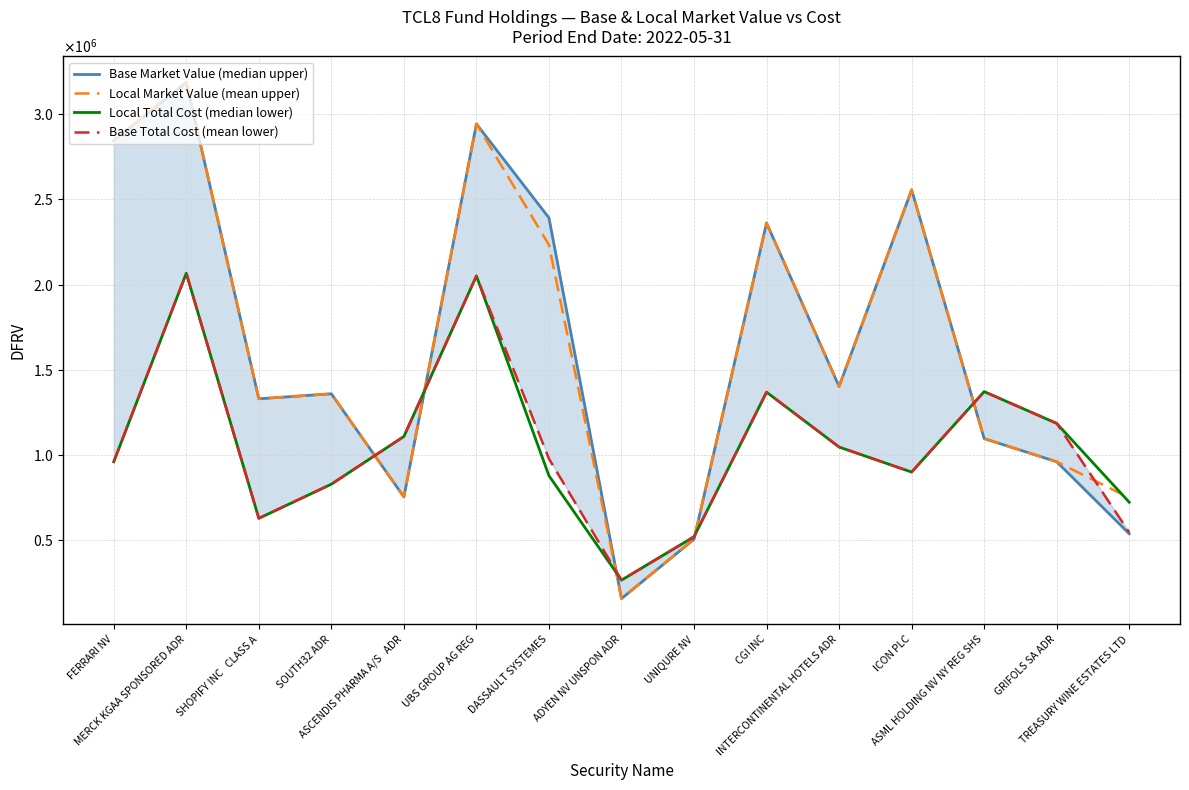

What value does the Base Total Cost (mean lower) series have at MERCK KGAA SPONSORED ADR?

2066364.5